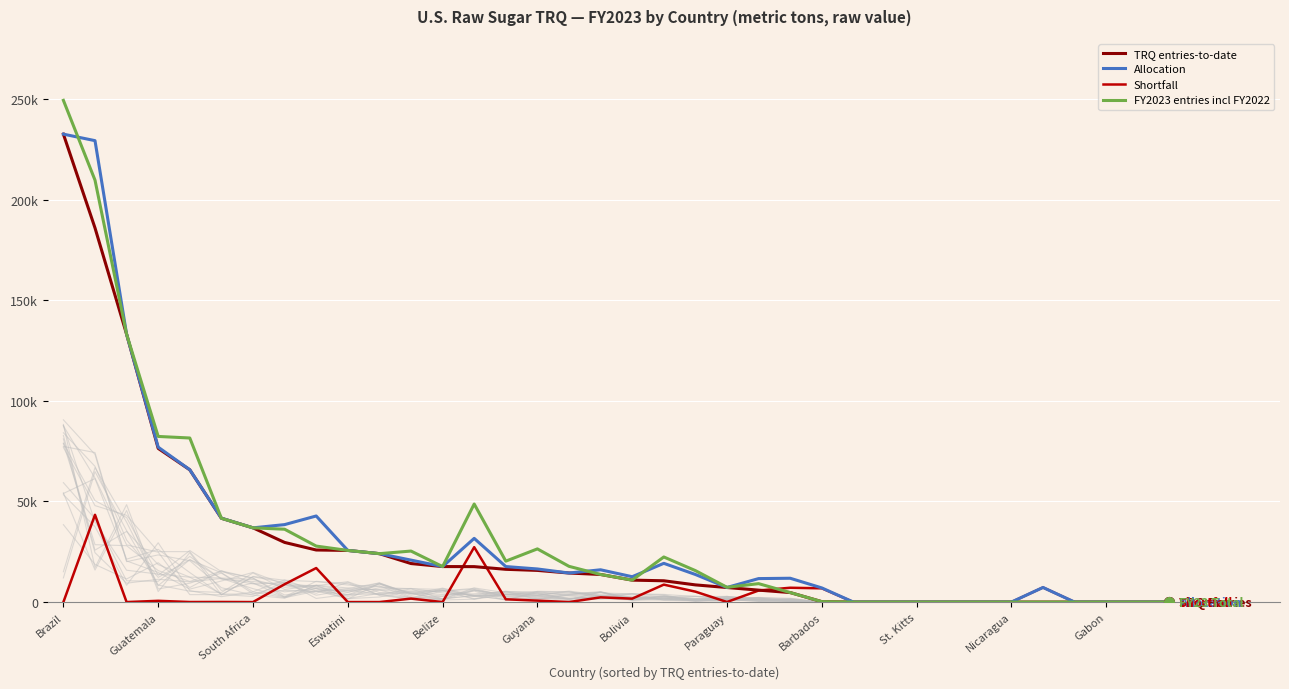

What is the difference between the maximum and second lowest values in the TRQ entries-to-date series?

232573